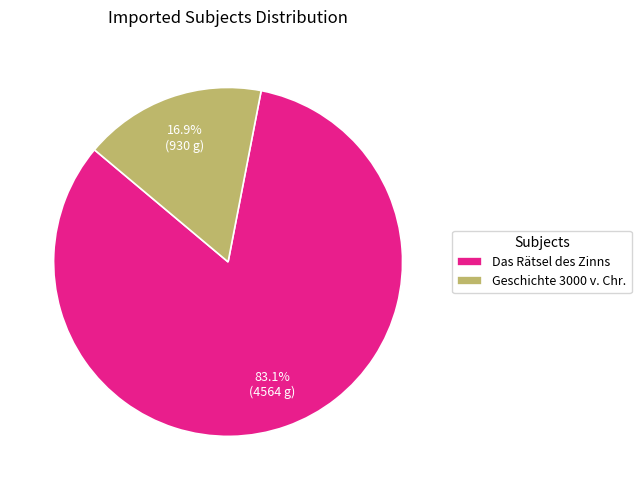

How much of the chart is everything except Das Rätsel des Zinns?

16.9%